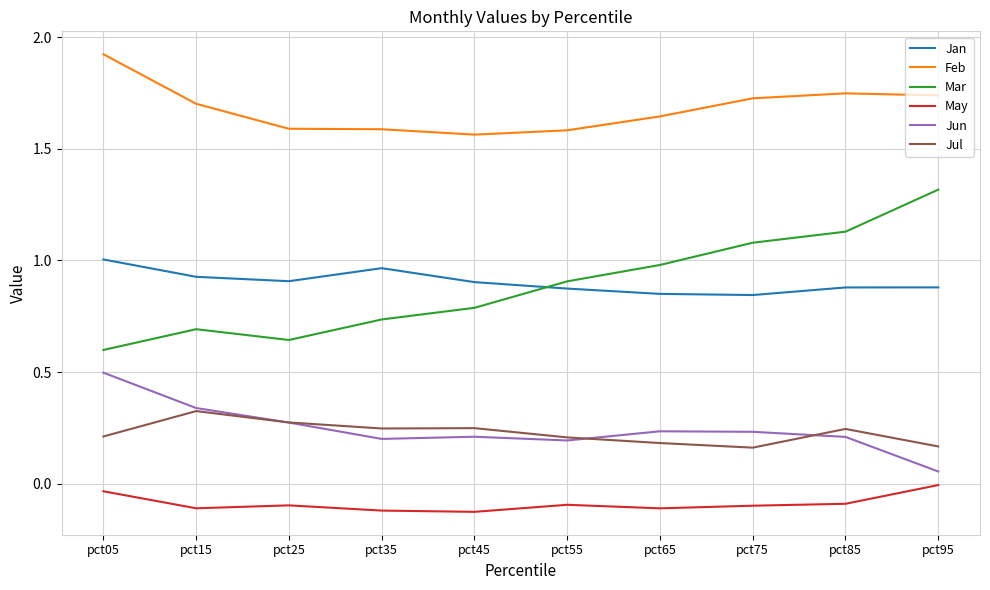

List the series in order of their peak value, highest first.

Feb, Mar, Jan, Jun, Jul, May